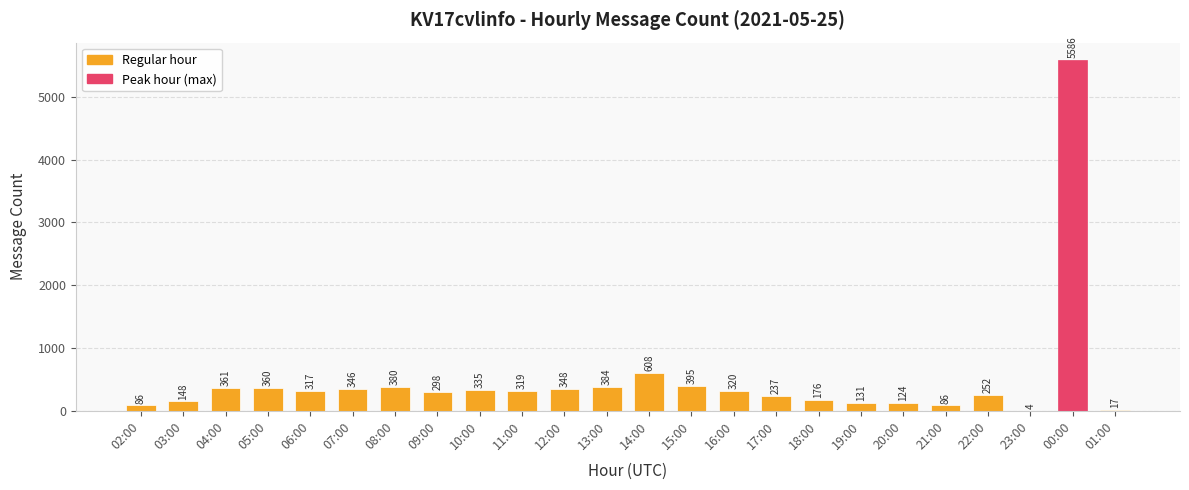

Which label corresponds to the largest value in the chart?

00:00